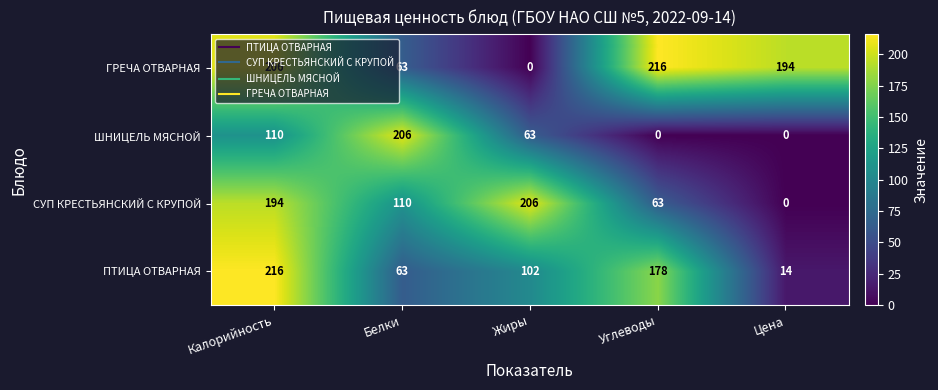

Rank the categories by ПТИЦА ОТВАРНАЯ value from highest to lowest.

Калорийность, Углеводы, Жиры, Белки, Цена